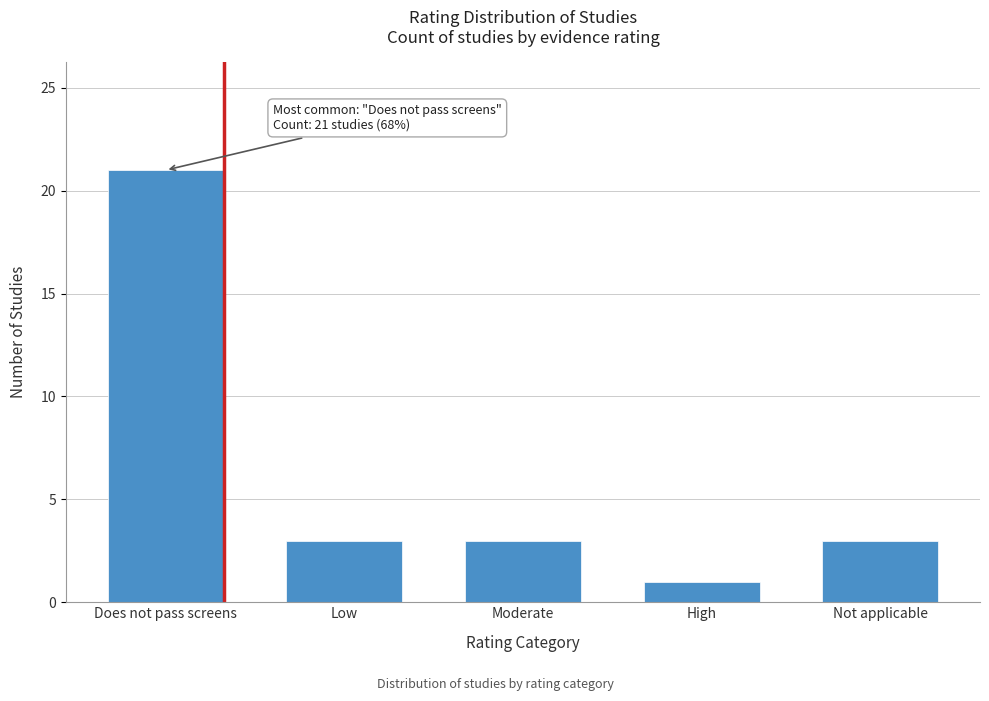

Reading left to right, what are all the values shown in this chart?

21	3	3	1	3